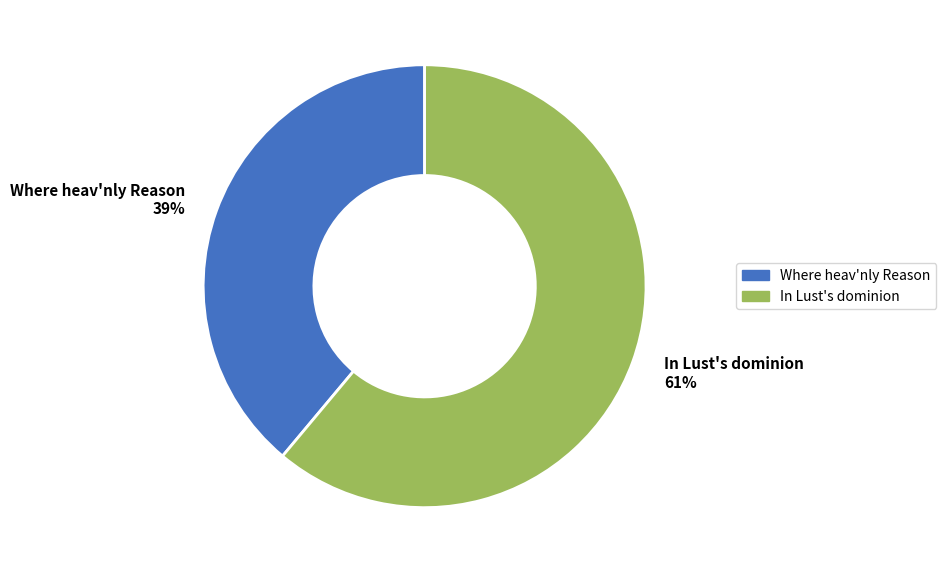

Does any single category account for the majority?

Yes